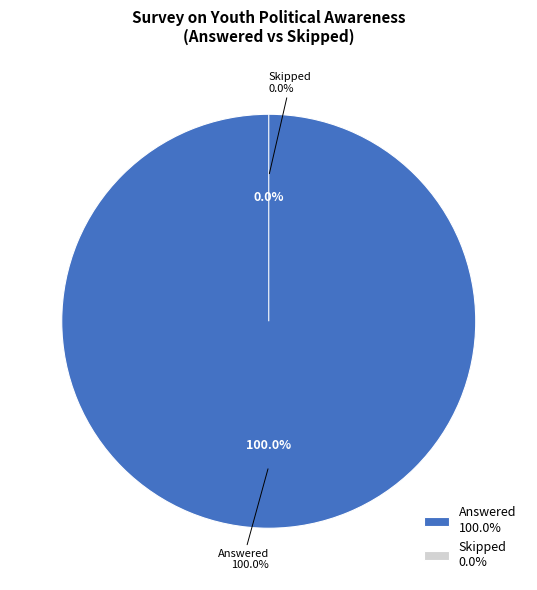

Which category accounts for the majority?

Answered